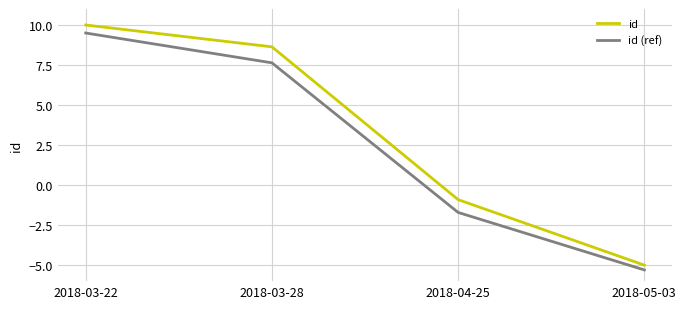

What are all the series names shown in the legend?

id, id (ref)